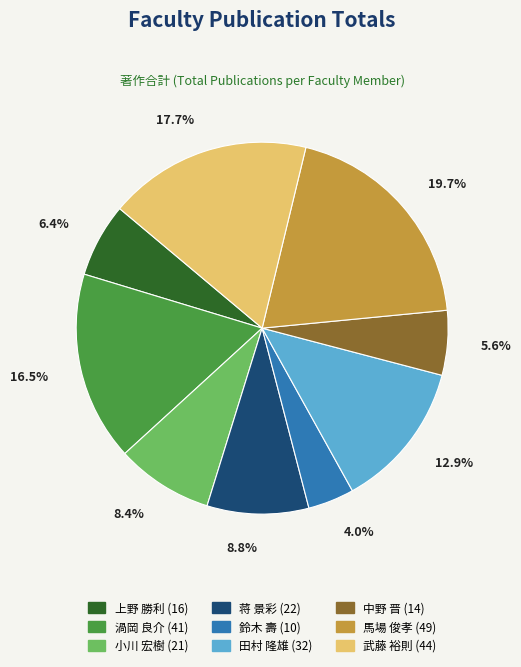

To the nearest percent, what is the difference between the 蒋 景彩 and 鈴木 壽 slice percentages?

5%